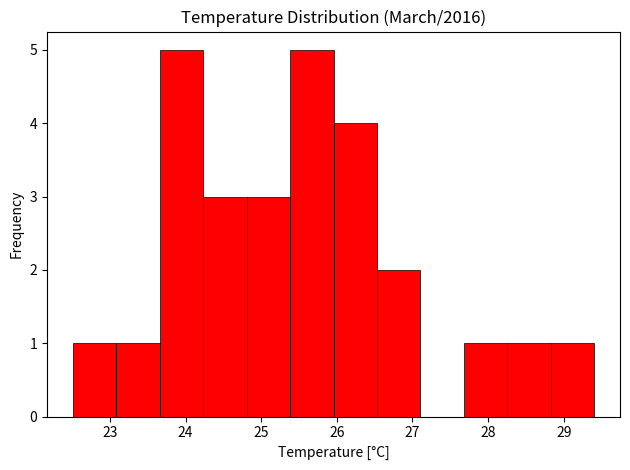

How tall is the bar that spans 24.8 to 25.4 on the x-axis? Neither the bar edges nor the heights are printed on the chart, so give them approximately, as read against the axes.

3